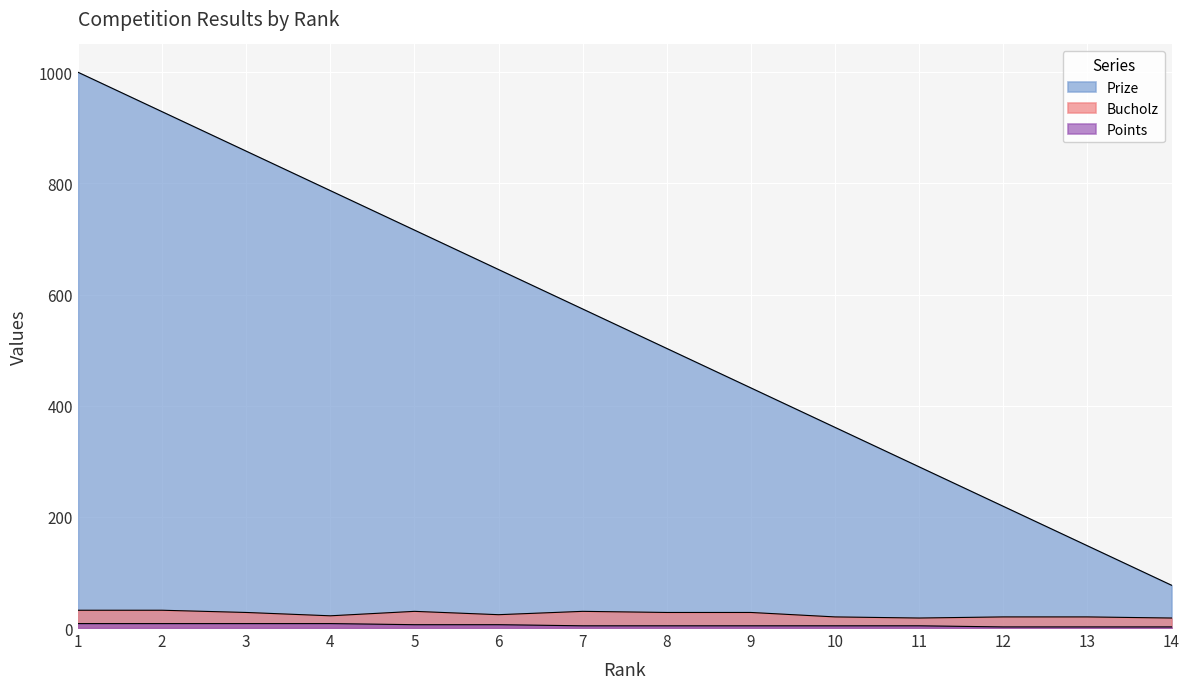

Where does the Prize series first go above 574?

1